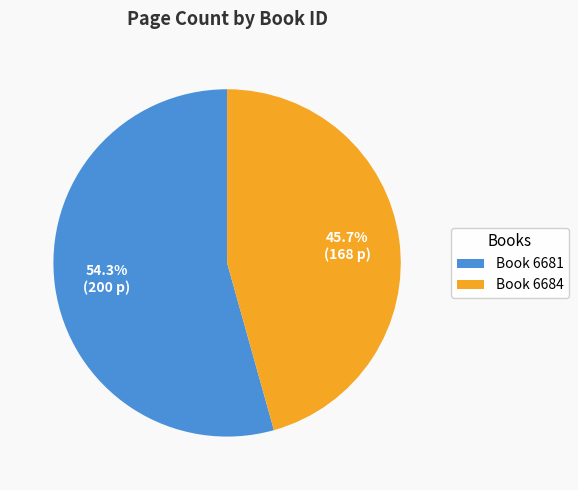

How much of the chart is everything except Book 6681?

45.7%